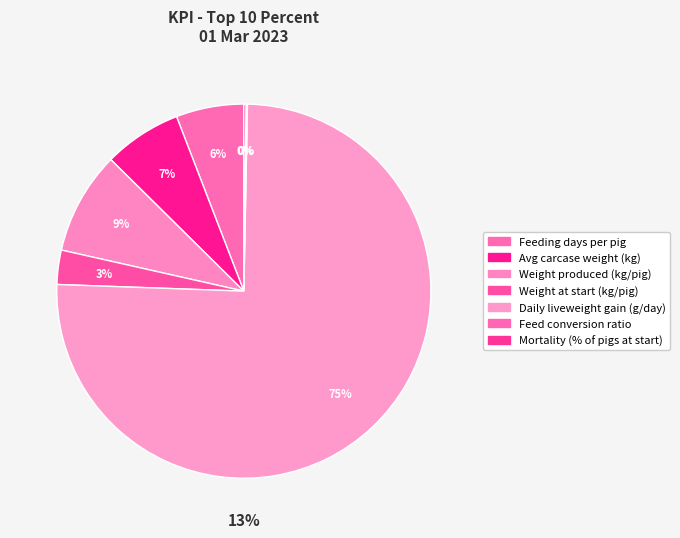

To the nearest percent, what is the difference between the largest and smallest slice percentages?

75%